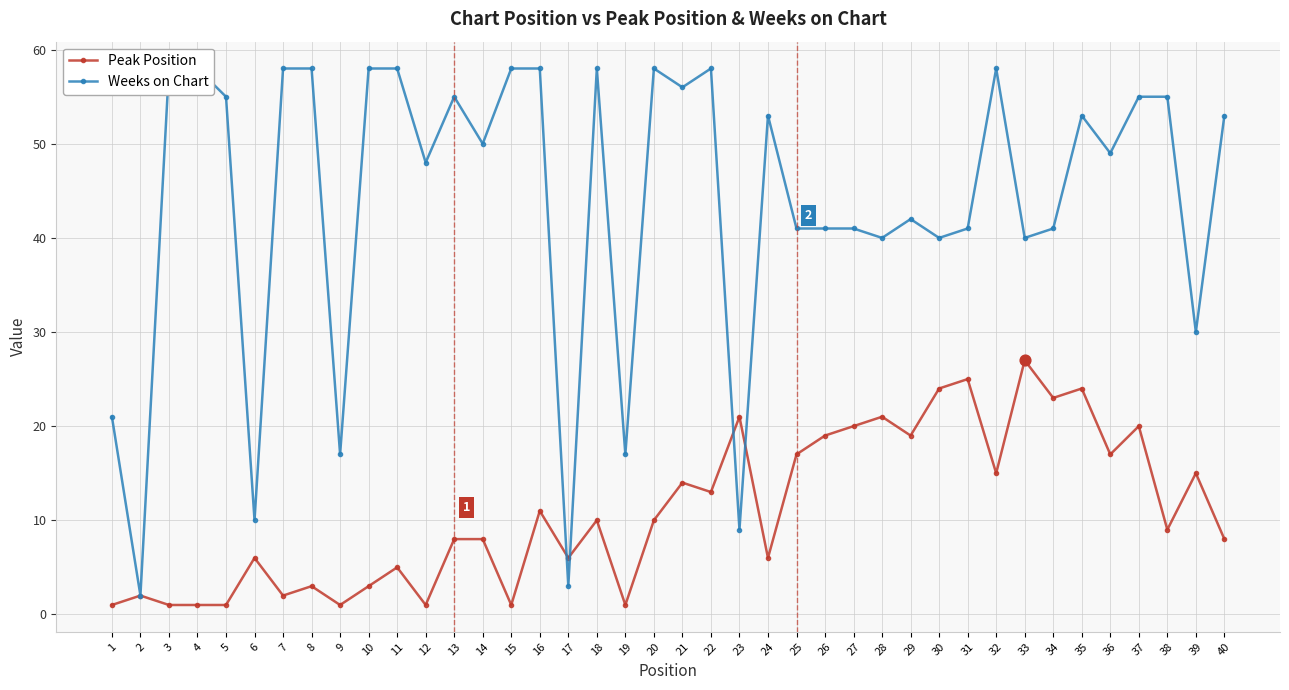

Which series has the largest total across all categories?

Weeks on Chart